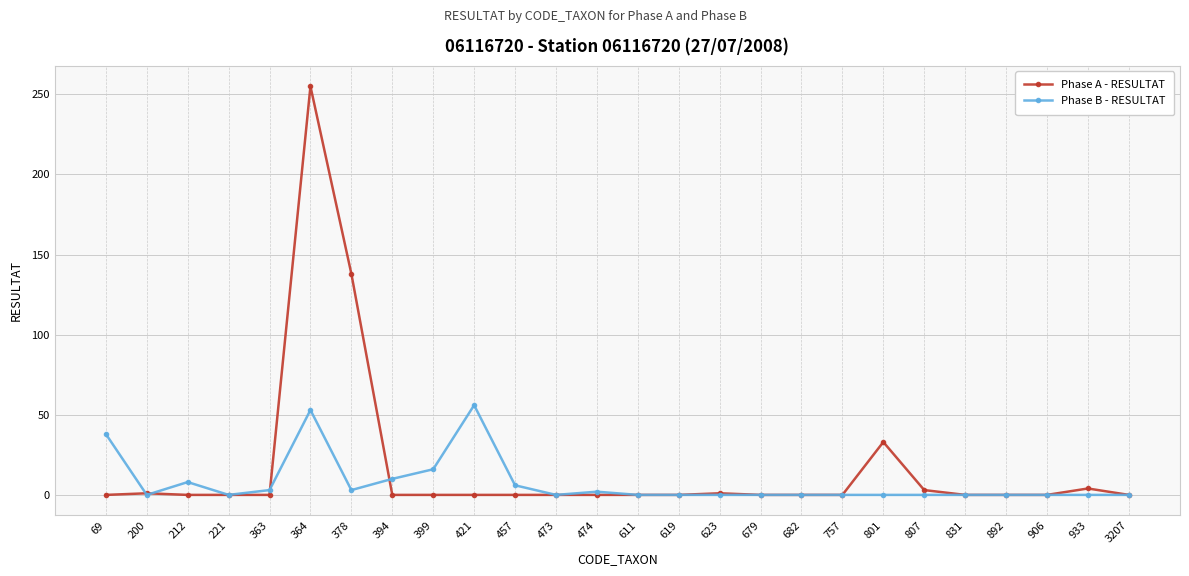

At which category is the sum across all series the highest?

364